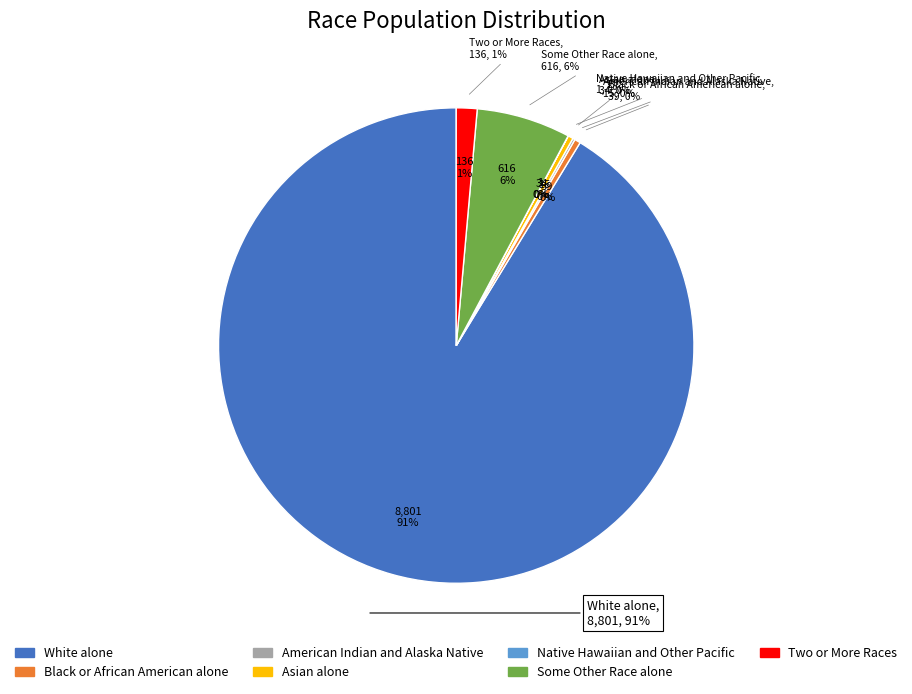

How many slices are in this pie chart?

7